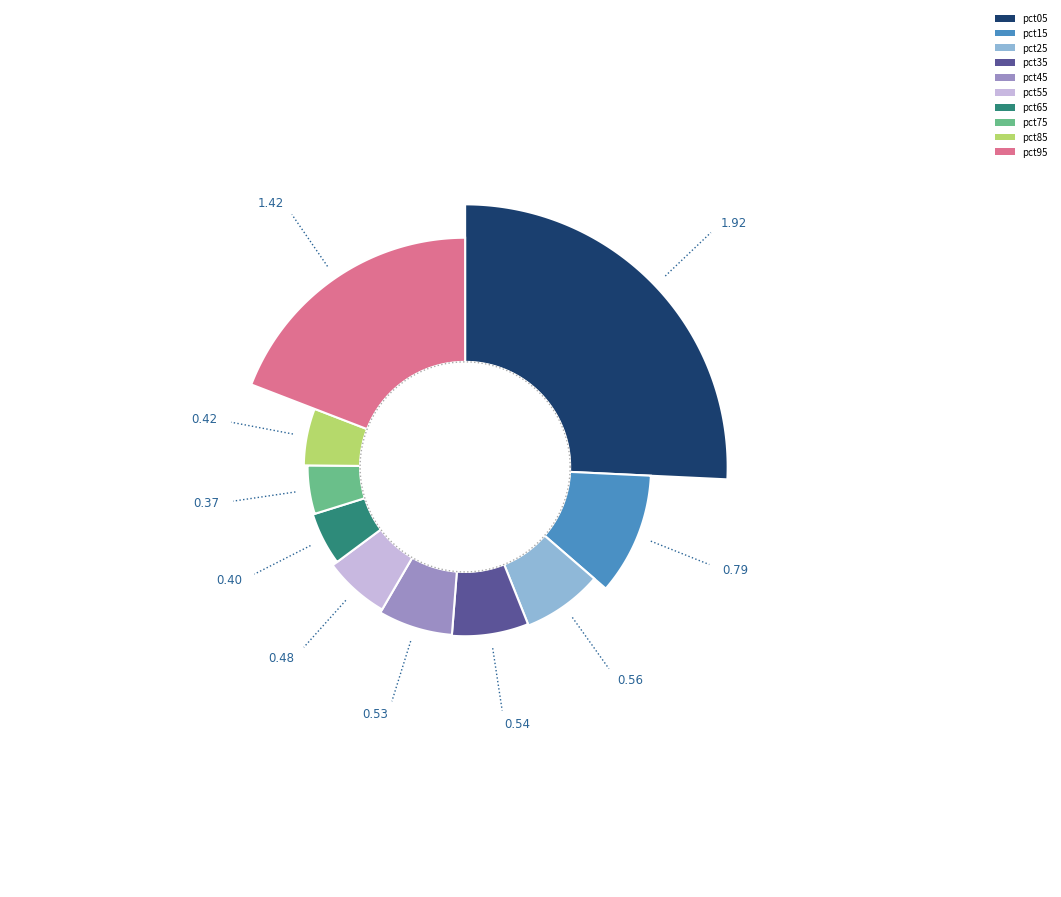

To the nearest percent, what percentage of the pie is pct75?

5%